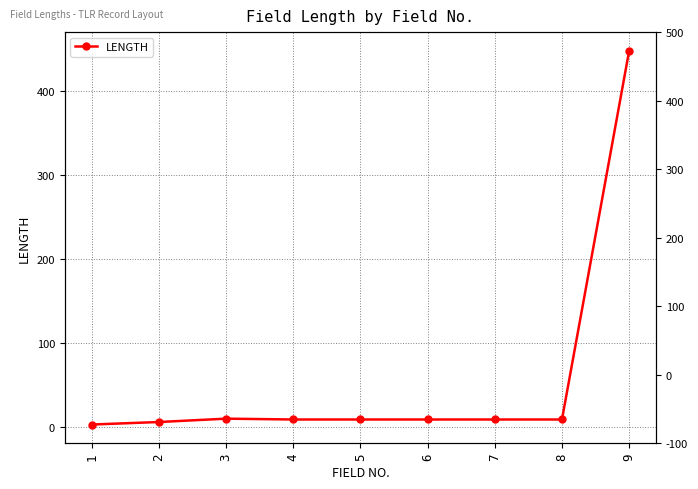

List the labels in order of value, largest first.

9, 3, 4, 5, 6, 7, 8, 2, 1